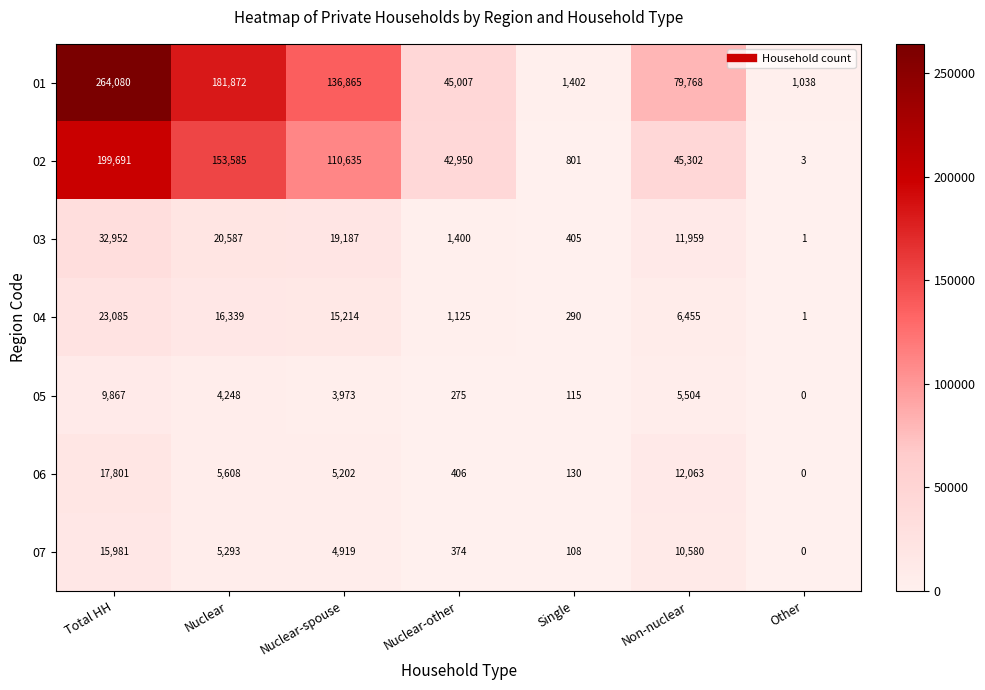

What is the difference between the maximum and minimum values in the 06 series?

17801